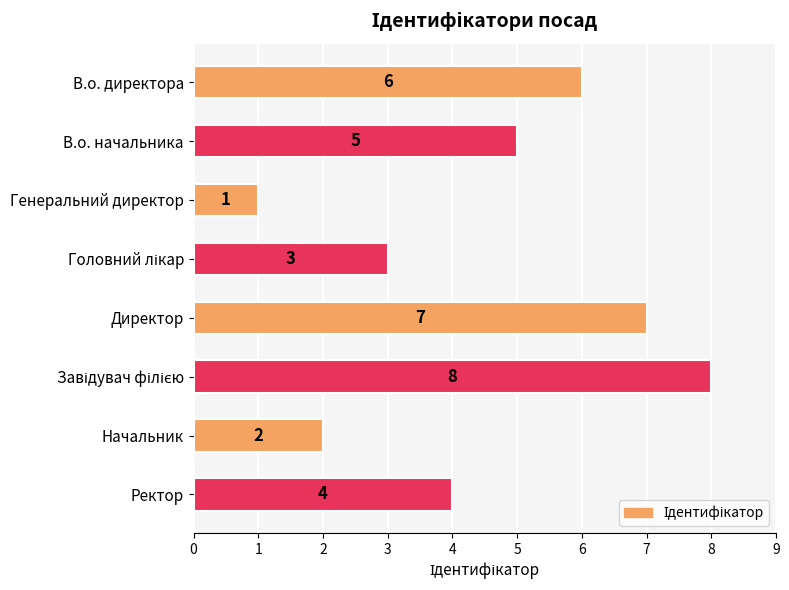

Reading top to bottom, list all the values displayed in this chart.

6	5	1	3	7	8	2	4